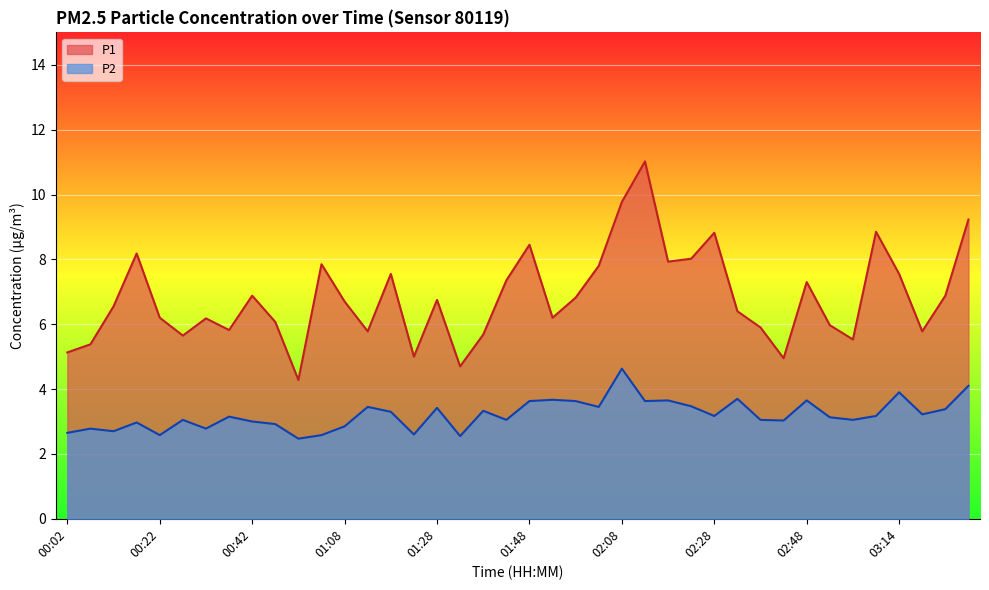

What is the maximum value shown in the chart?

11.0